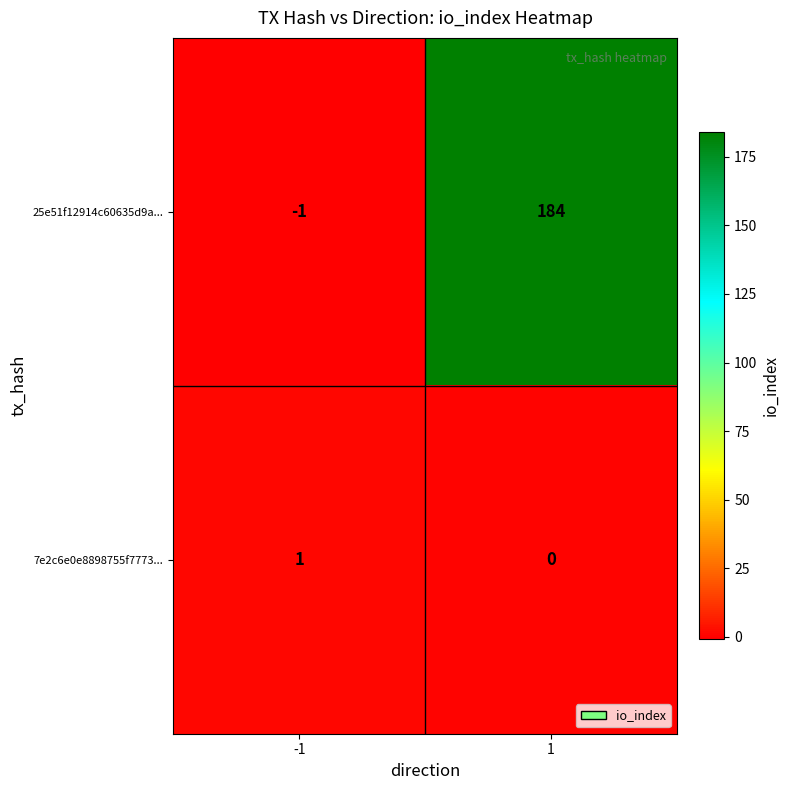

What is the approximate value of 25e51f12914c60635d9a... at 1, to the nearest 5?

185